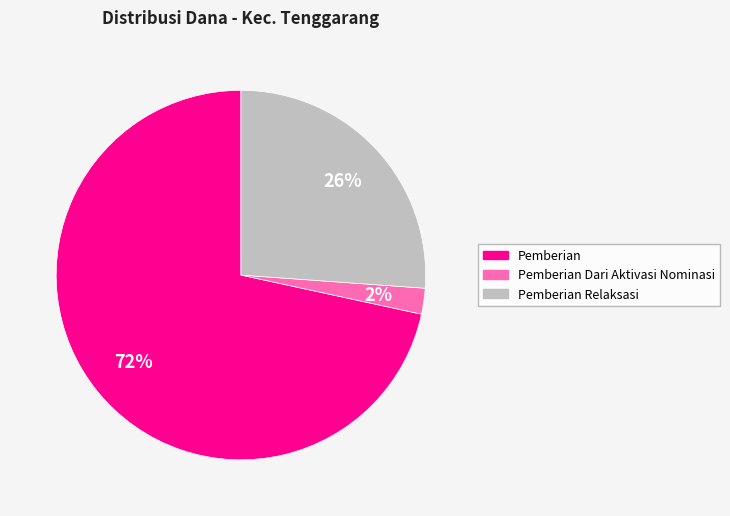

Count the number of slices in the pie.

3